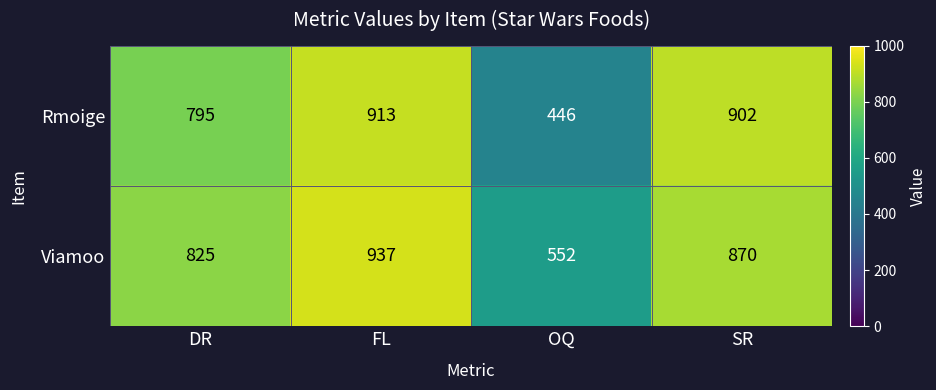

Which series changed the most between DR and OQ?

Rmoige